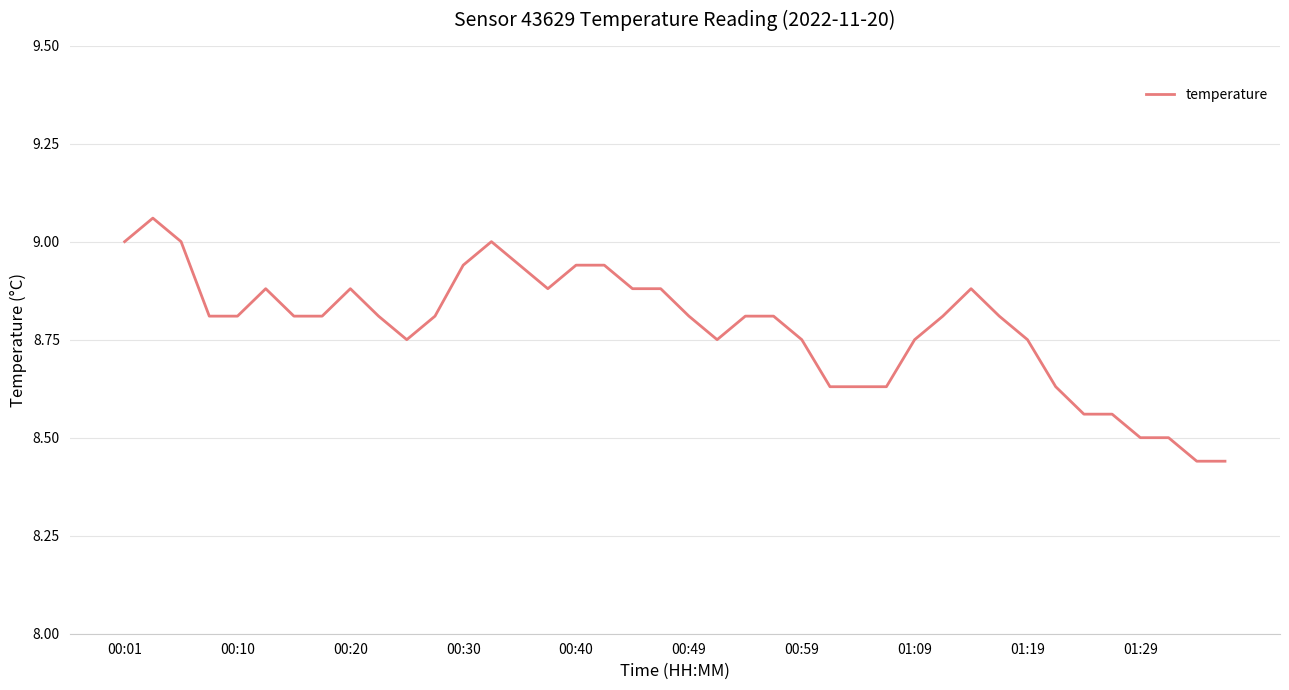

What is the difference between the maximum and minimum values?

0.6